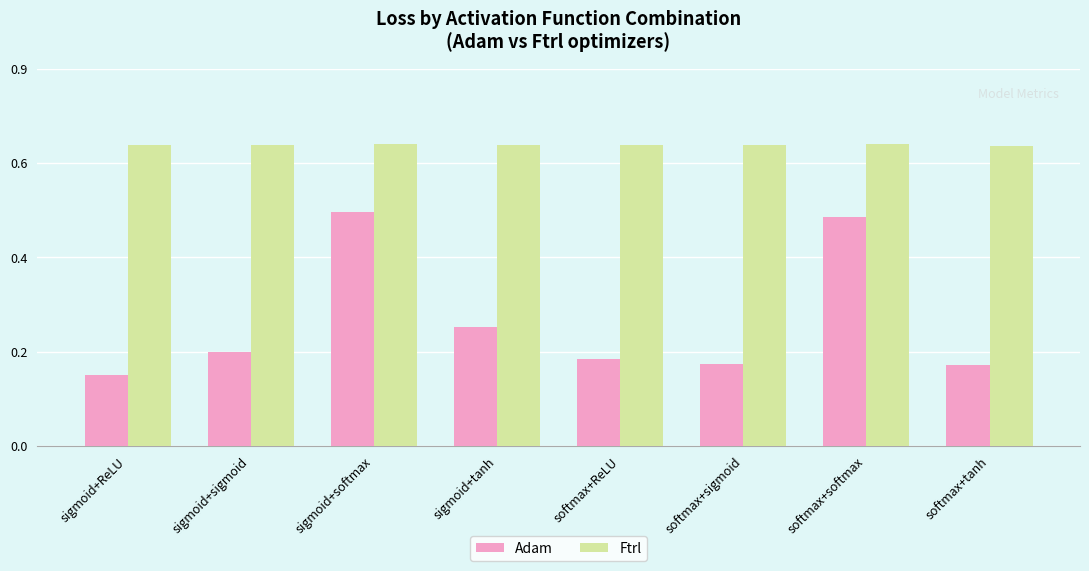

What is the spread (max minus min) of values at softmax+tanh?

0.5